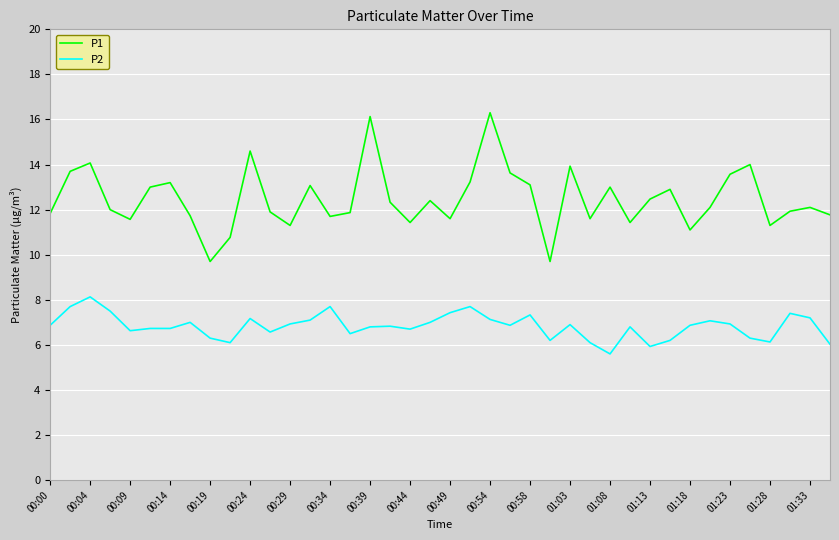

At how many categories does at least one series exceed 7?

40